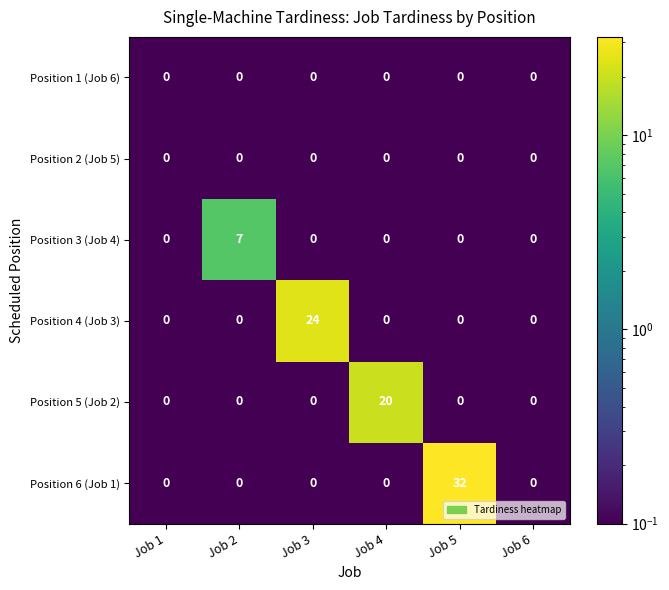

What is the difference between the maximum and minimum values in the Position 5 (Job 2) series?

20